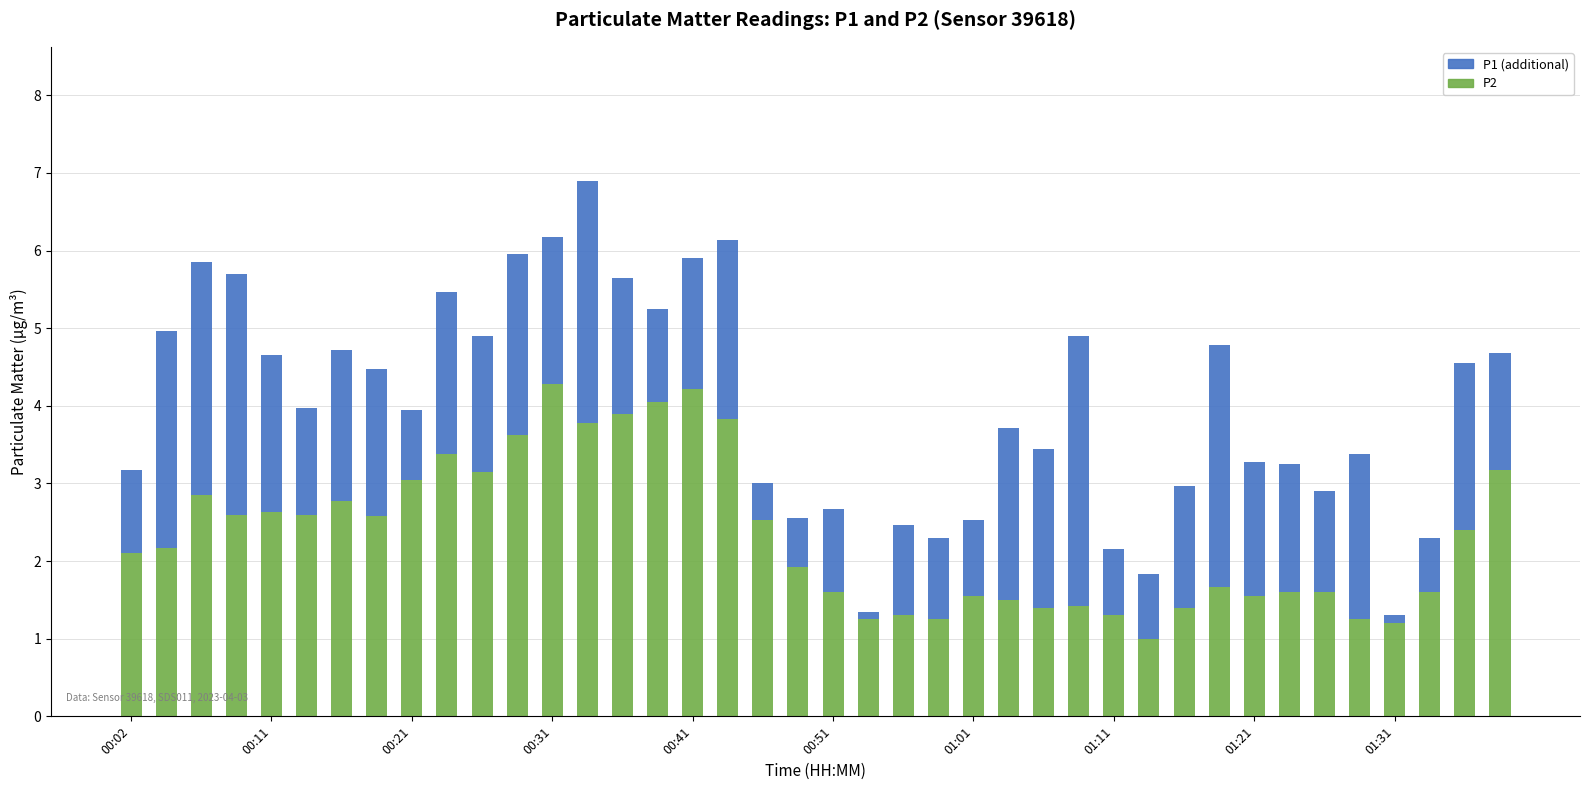

Does the chart contain stacked bars?

Yes